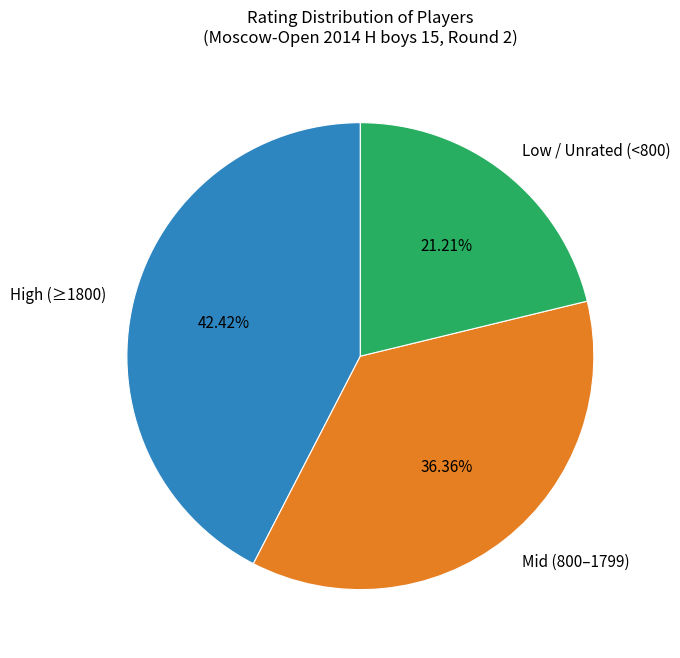

To the nearest percent, what is the average slice percentage?

33%